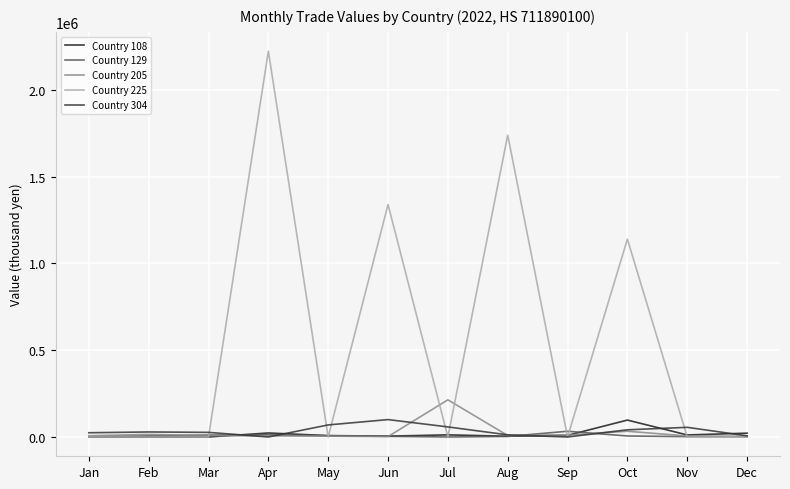

At which category does the chart reach its peak across all series?

Apr